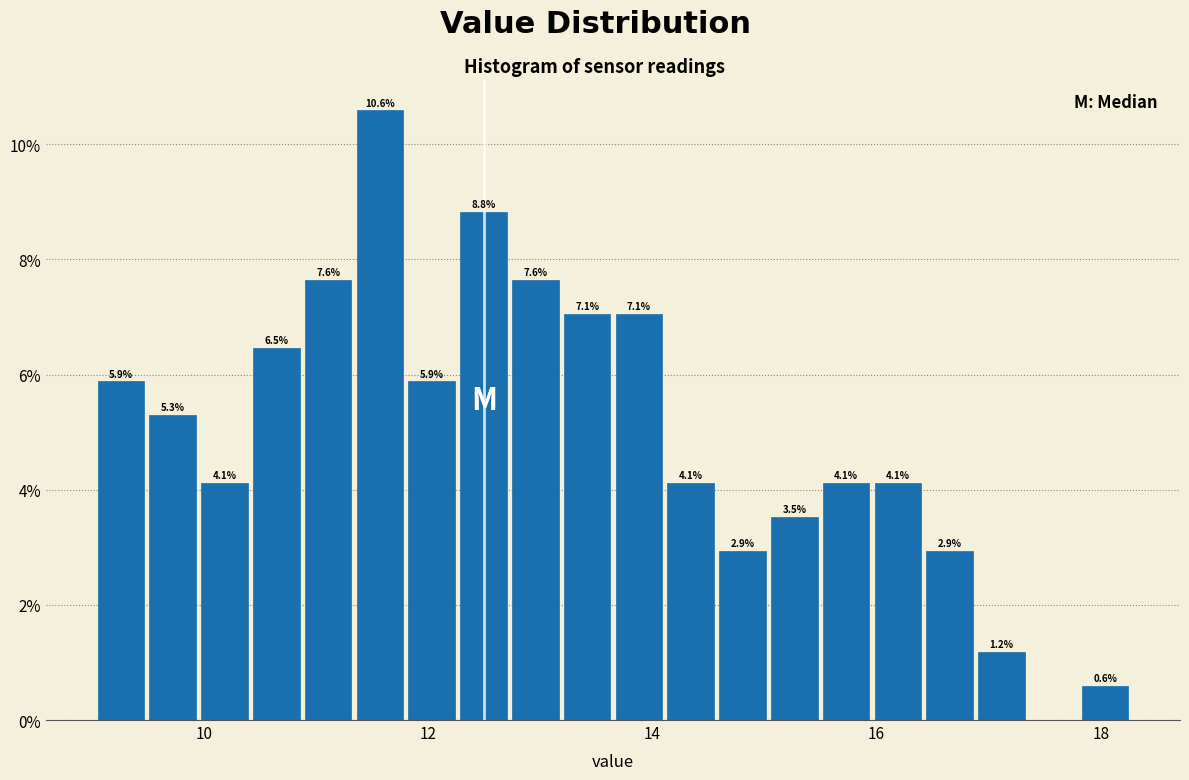

Read against the x-axis, roughly where is the centre of the tallest bar?

11.6